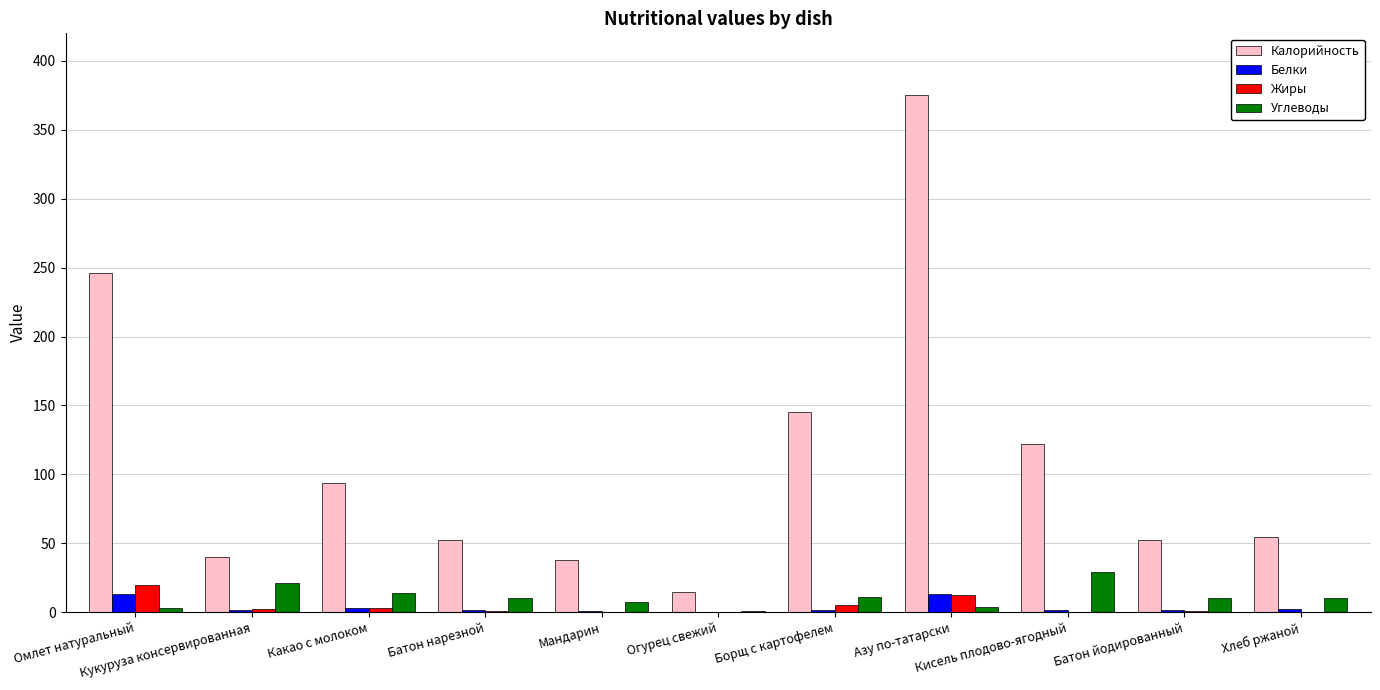

What is the sum of all Жиры values?

44.5